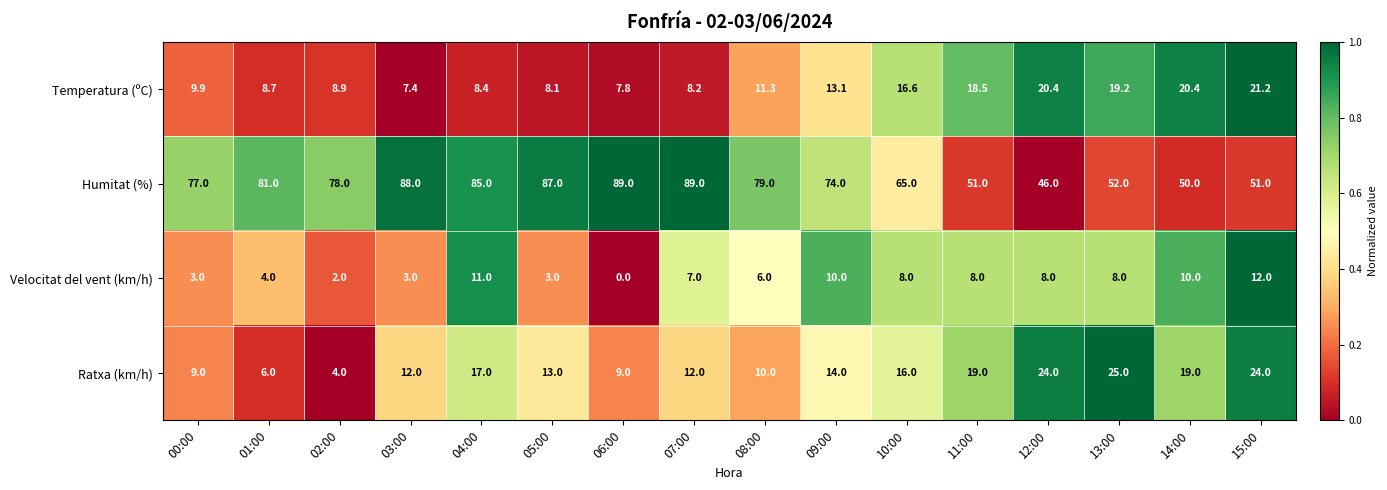

Is it true that Velocitat del vent (km/h) equals 0.0 at 06:00?

True